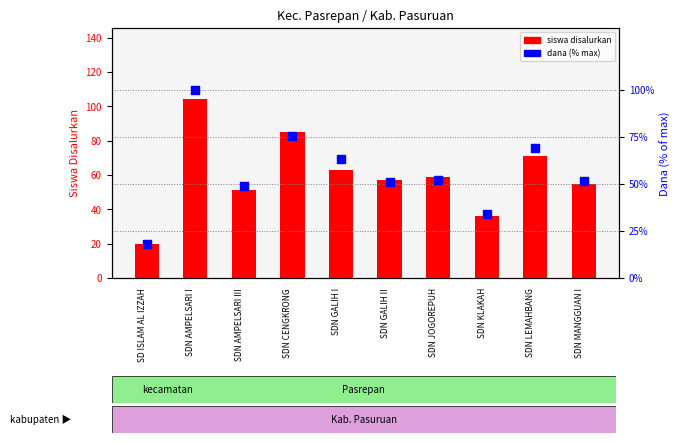

Which series reaches the maximum Y coordinate?

siswa disalurkan